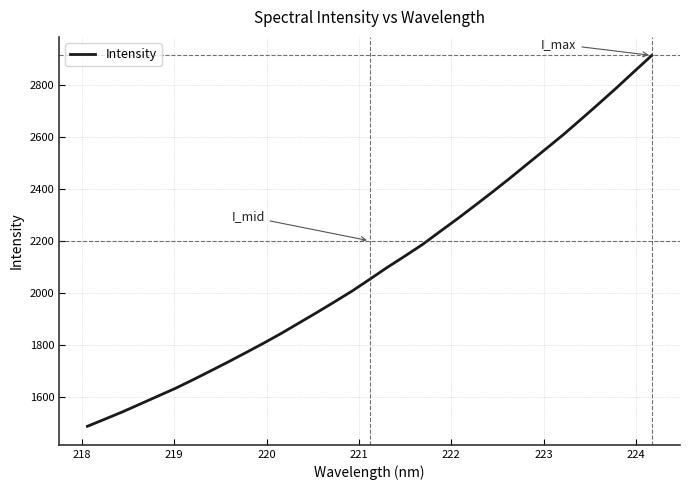

What is the maximum value shown in the chart?

2912.3